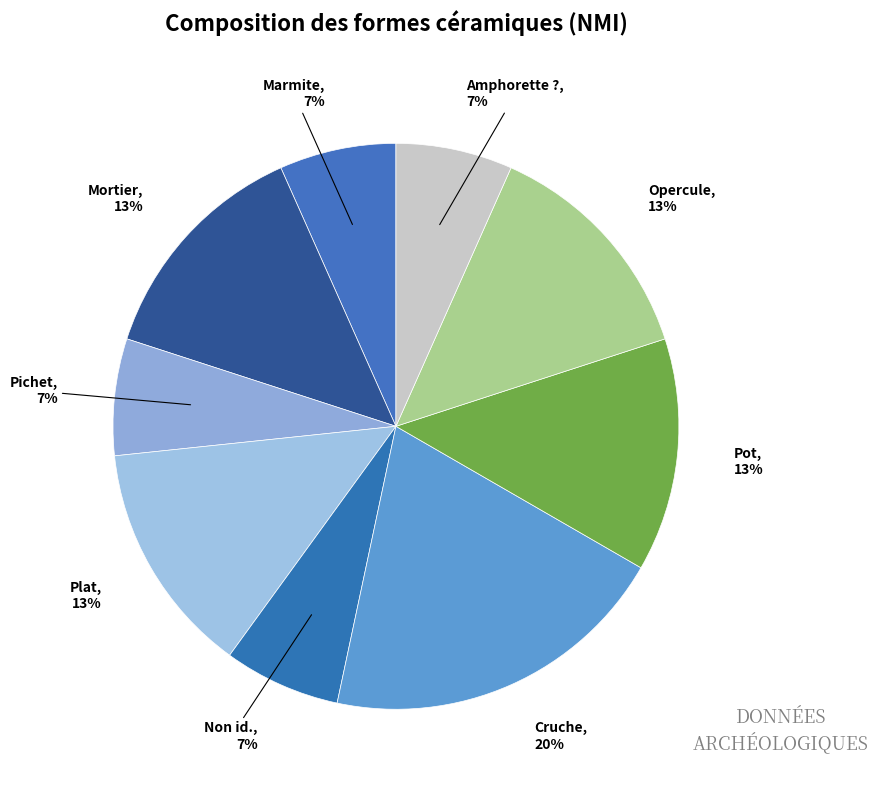

To the nearest percent, what is the difference between the largest and smallest slice percentages?

13%